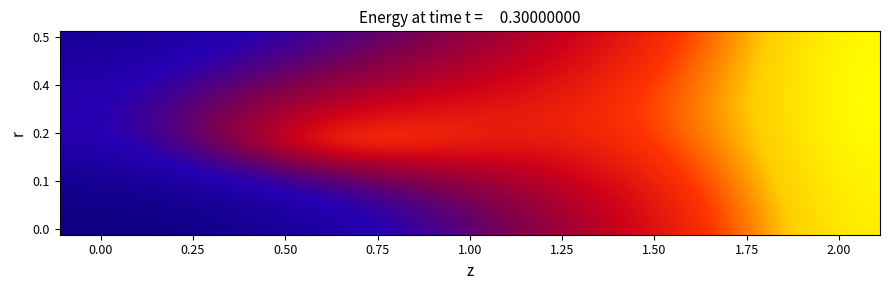

At how many categories does at least one series exceed 0?

10